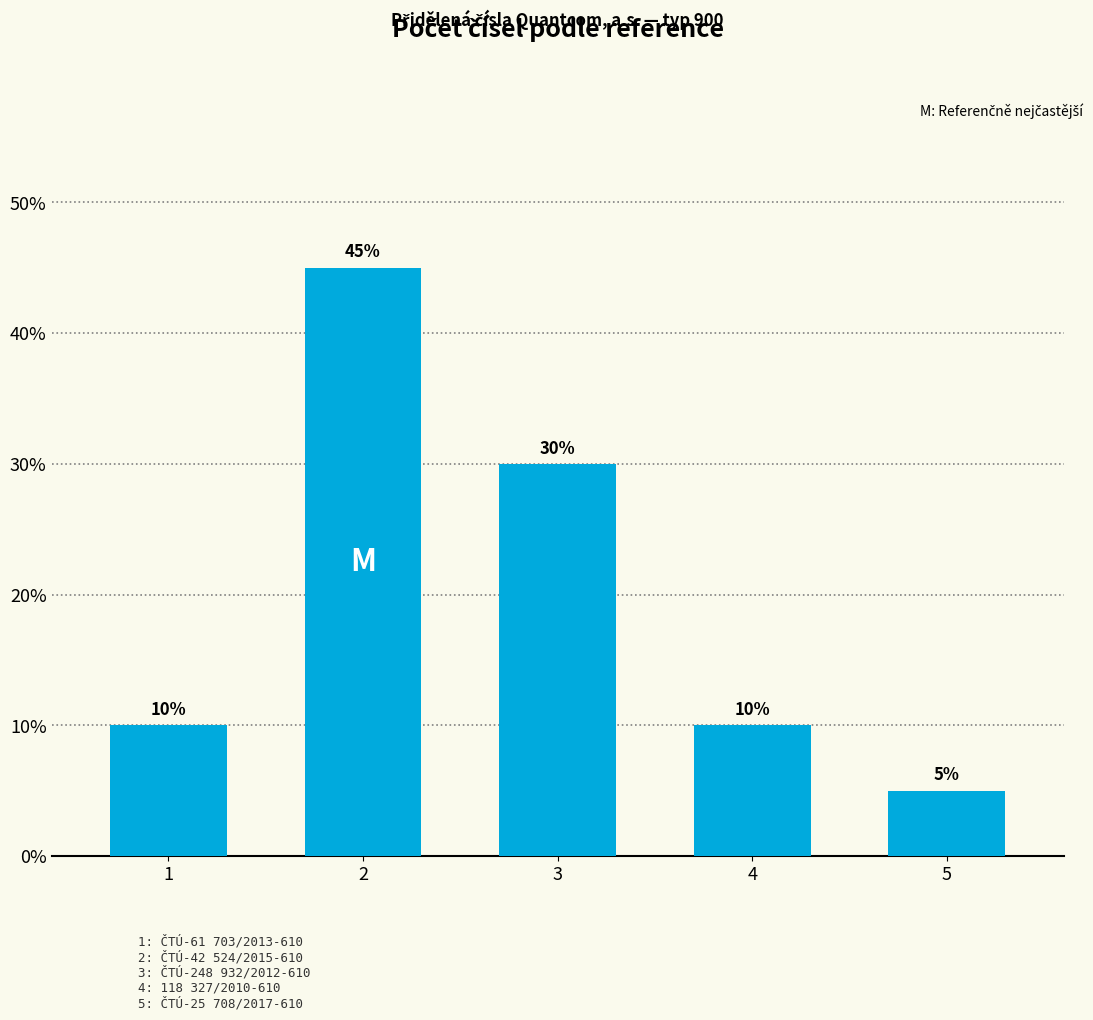

Which label corresponds to the smallest value in the chart?

5